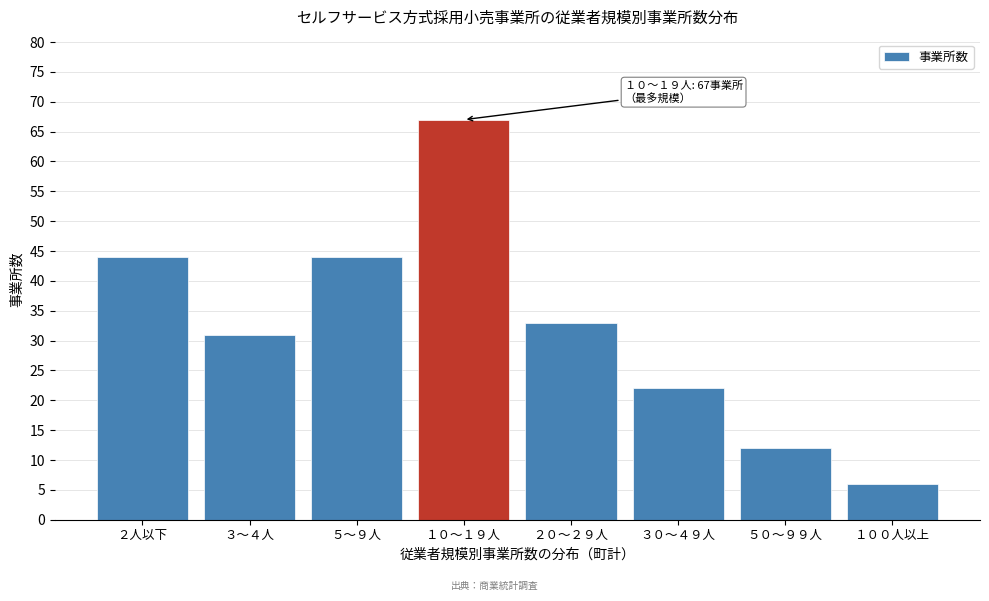

Reading left to right, extract all data points from this chart.

44	31	44	67	33	22	12	6